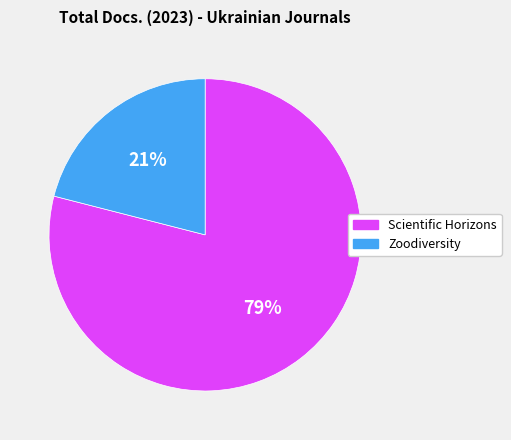

Between Scientific Horizons and Zoodiversity, which is larger?

Scientific Horizons